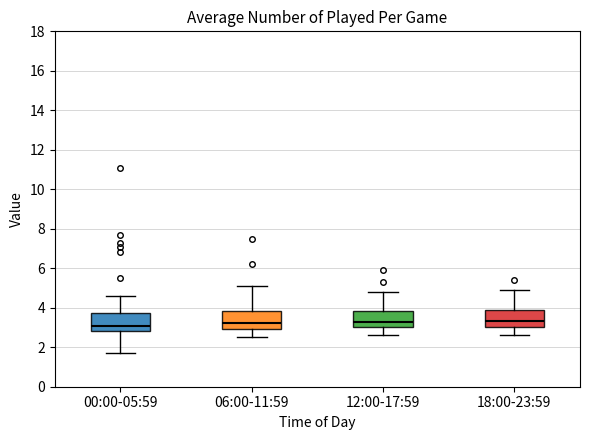

Where does the lower whisker of the box for 12:00-17:59 end on the y-axis? The values are not printed on the chart, so give them approximately, as read against the axis.

2.6